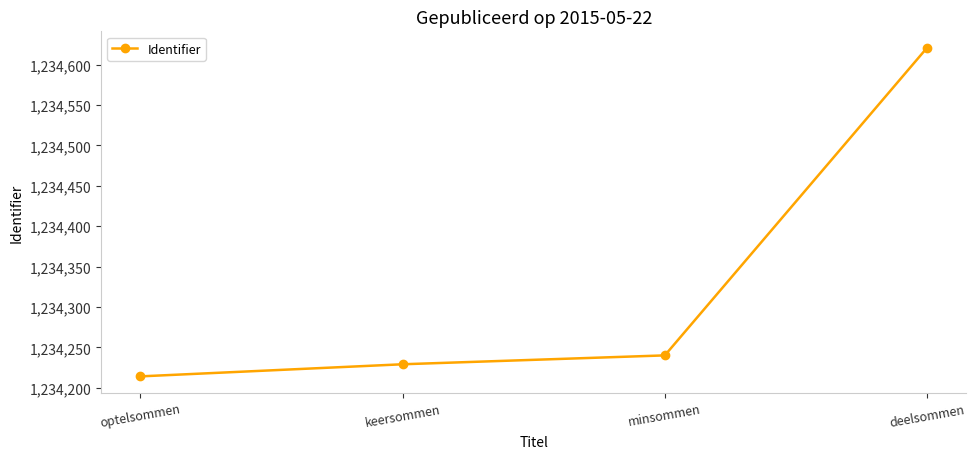

List the labels in order of value, smallest first.

optelsommen, keersommen, minsommen, deelsommen